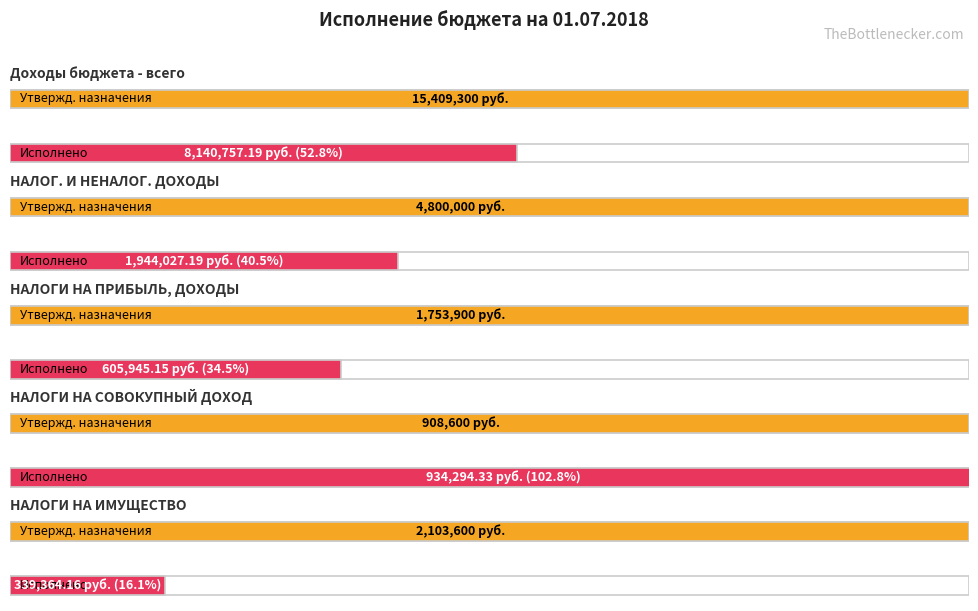

Does the chart contain any negative values?

No